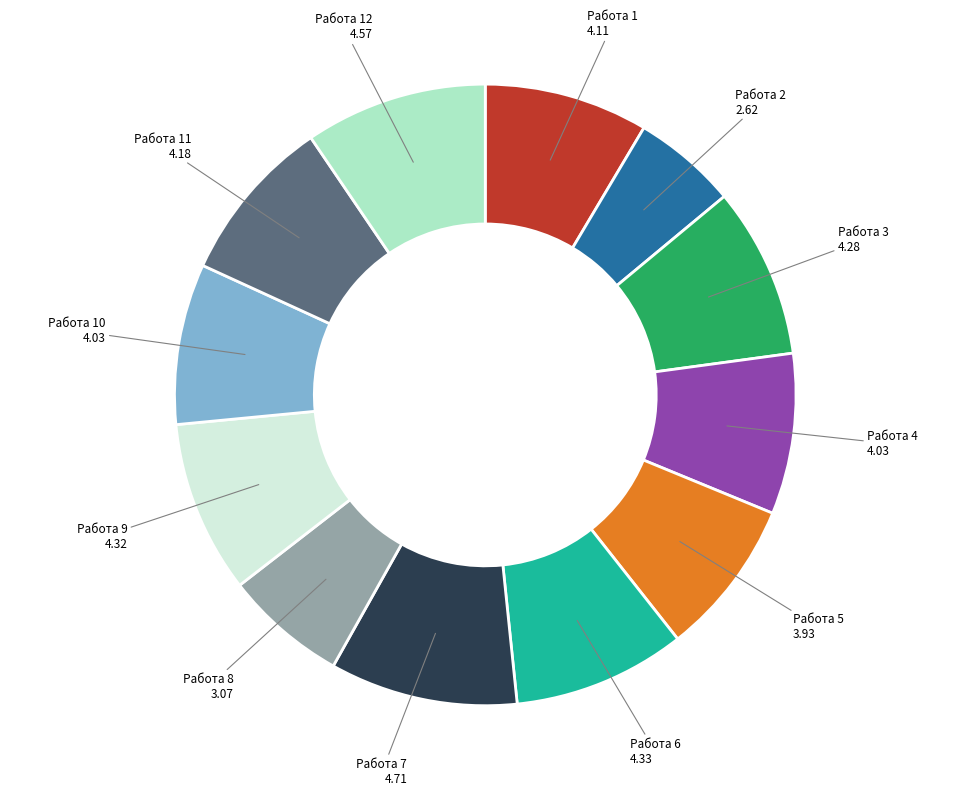

Does any single category account for the majority?

No